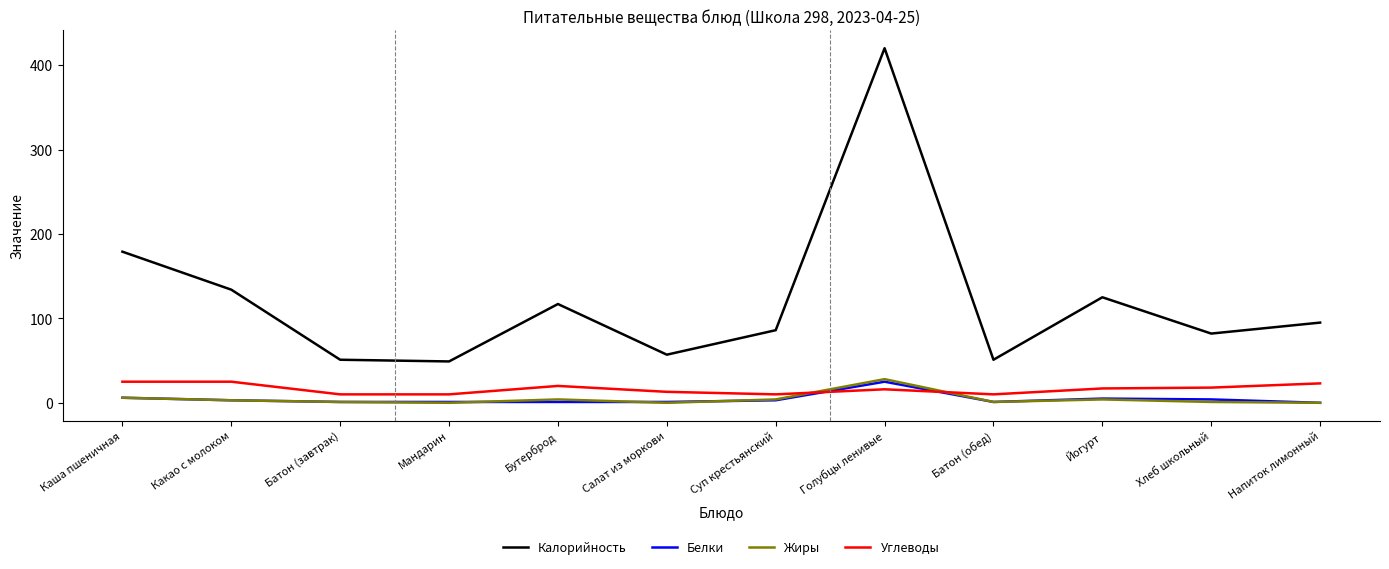

At which label does Белки first exceed 3?

Каша пшеничная